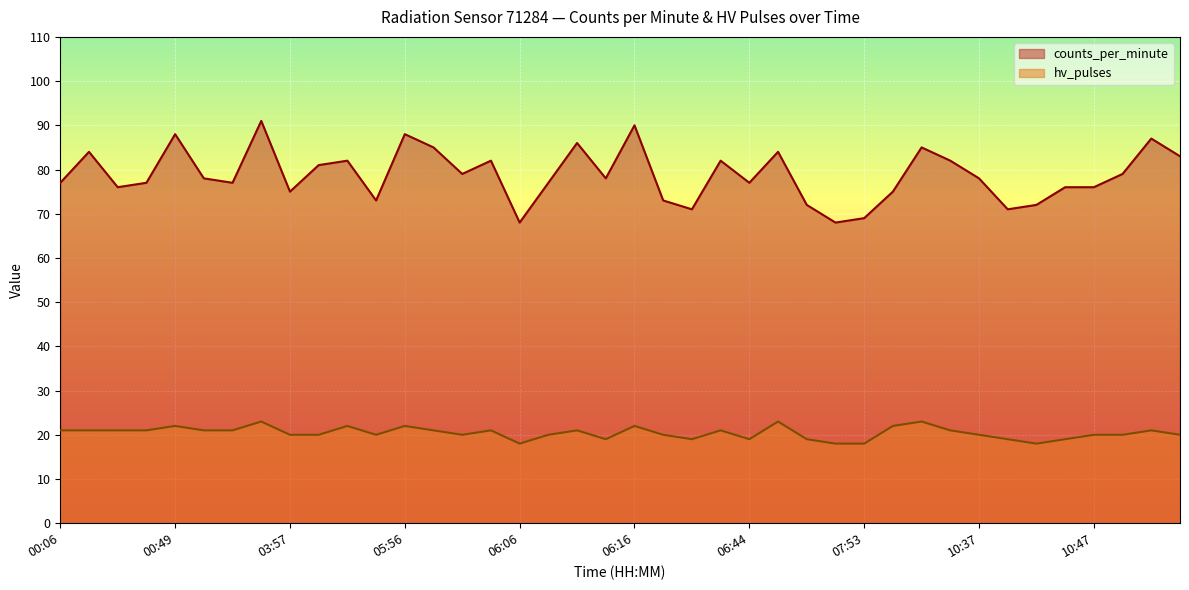

How many categories are shown in the chart?

40